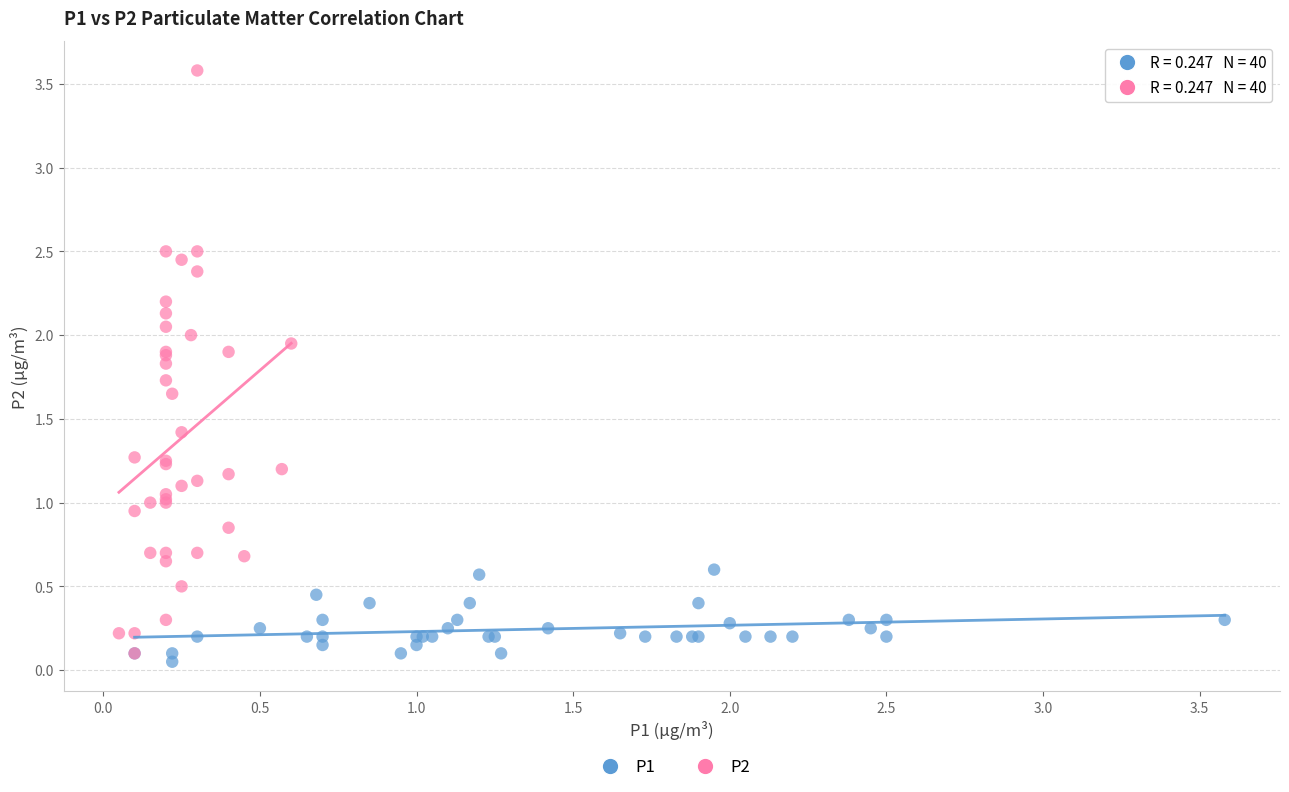

Which series has the widest spread of Y values?

P2